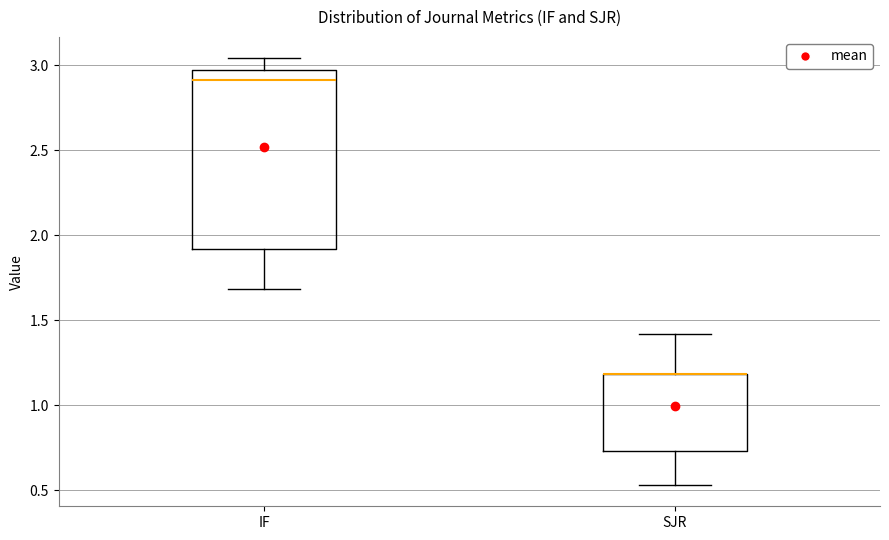

Which box is the tallest, from its lower edge to its upper edge?

IF